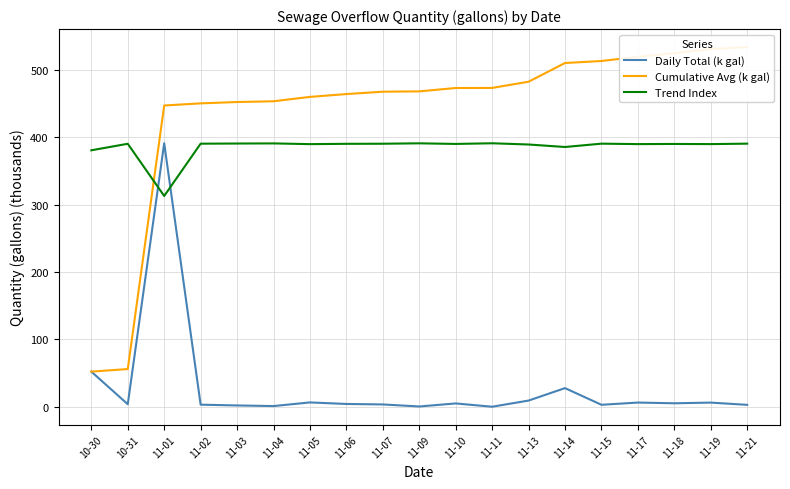

True or false: Cumulative Avg (k gal) has more than 0 interior local peaks.

False